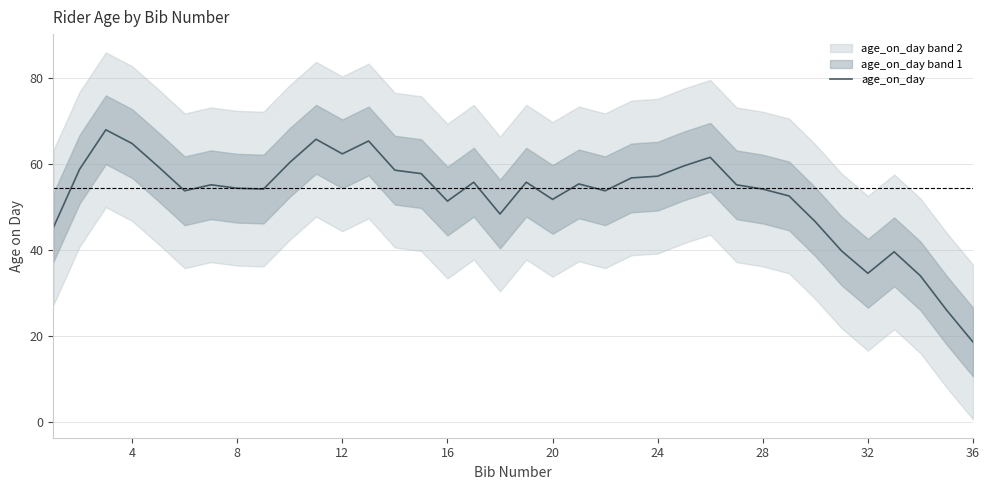

The age_on_day series shows 81.7 at 12. True or false?

False